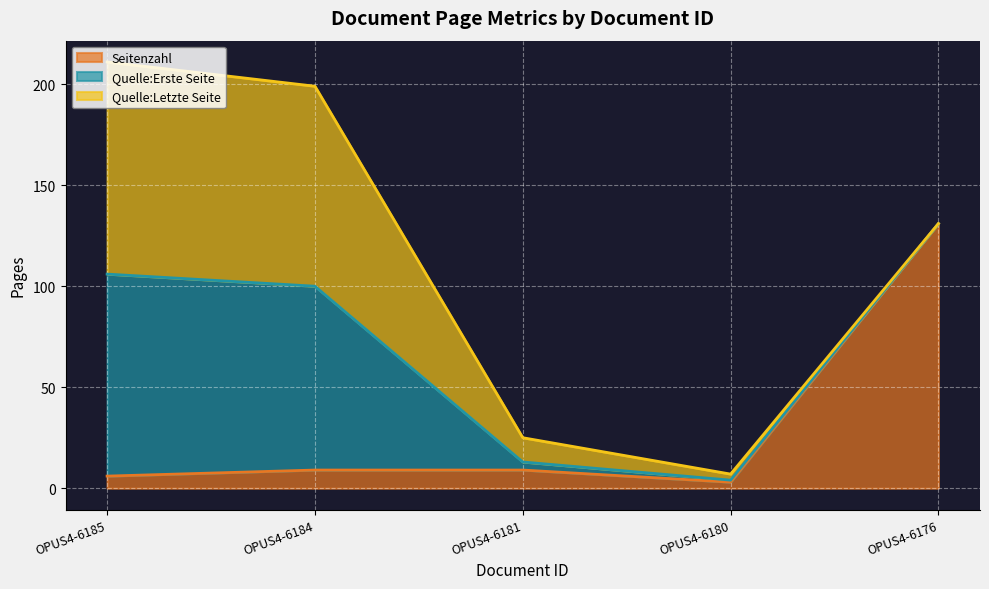

What is the value of the Seitenzahl point at the 1st from the left?

6